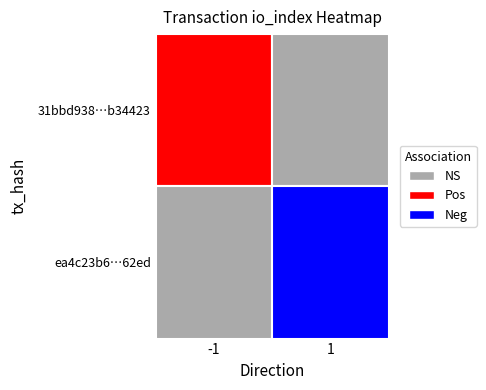

The 31bbd938bce8be27b3bbb95249a777828b34423 series shows -2 at direction. True or false?

False